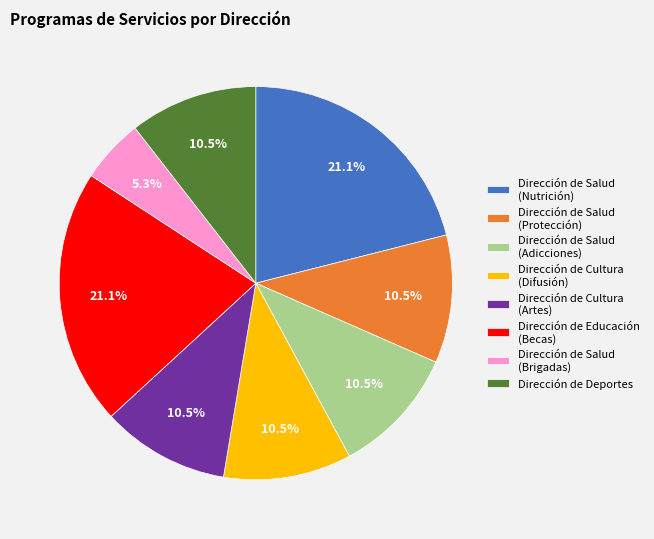

Is Dirección de Deportes the majority of the pie?

No